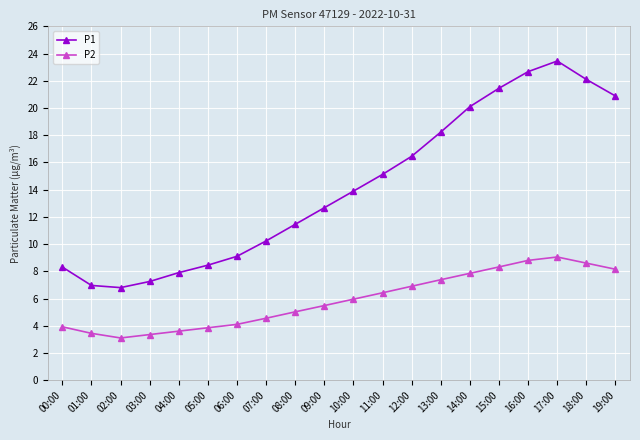

At which category does the chart reach its peak across all series?

17:00